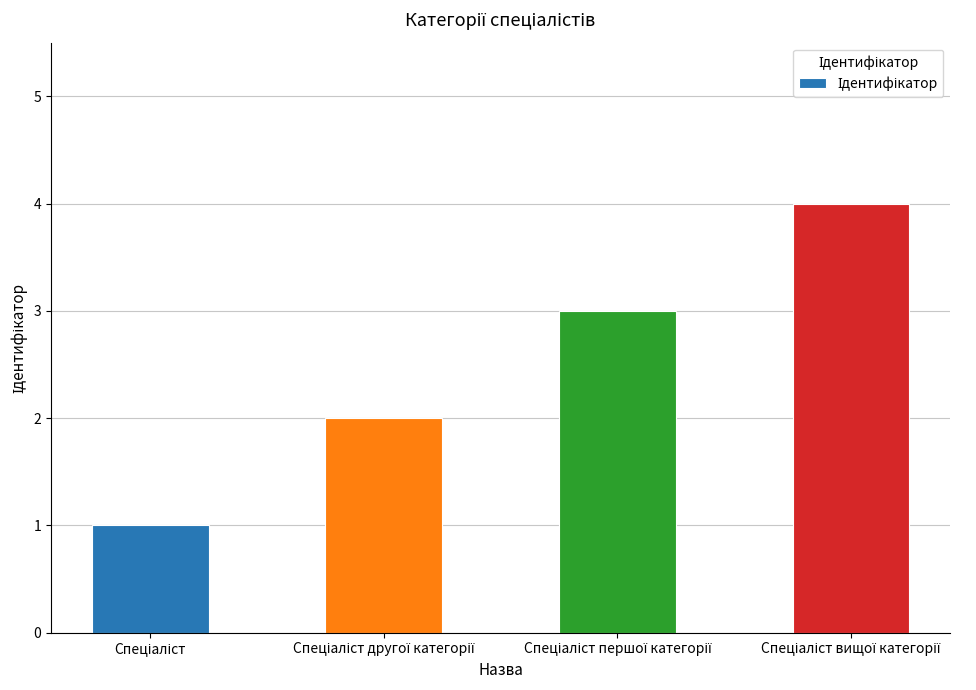

What is the smallest value displayed?

1